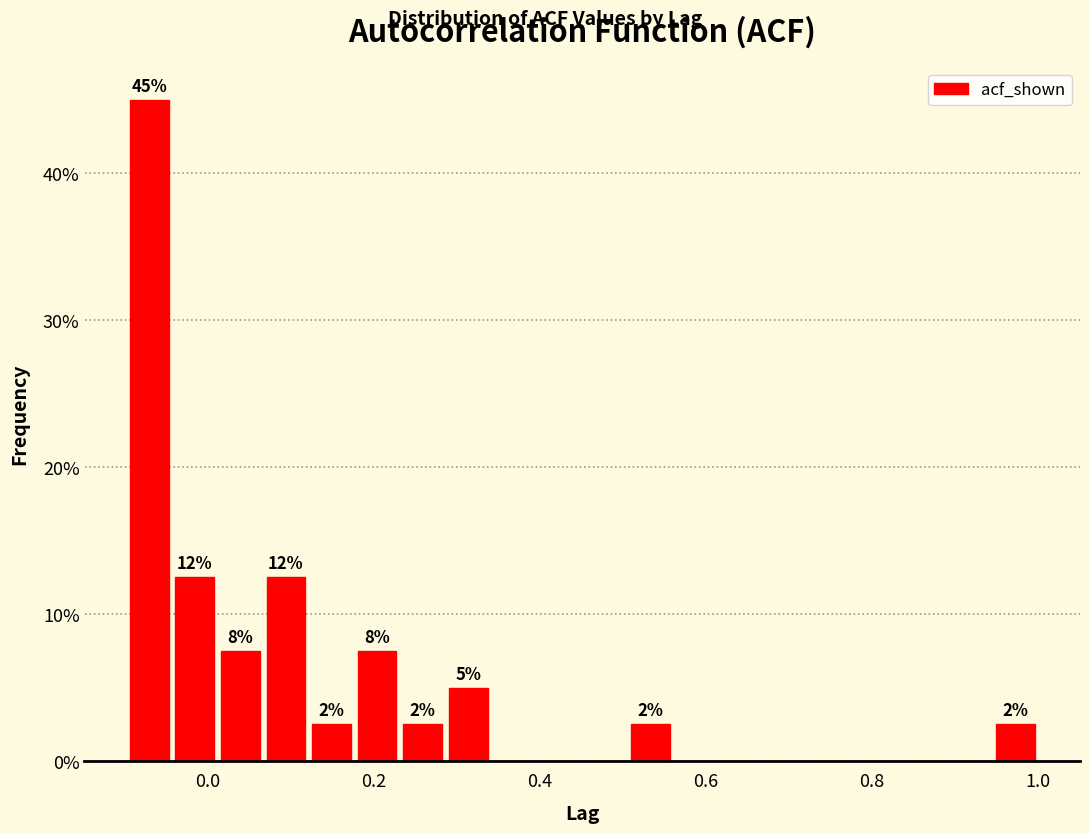

Read against the x-axis, roughly where is the centre of the tallest bar?

-0.08